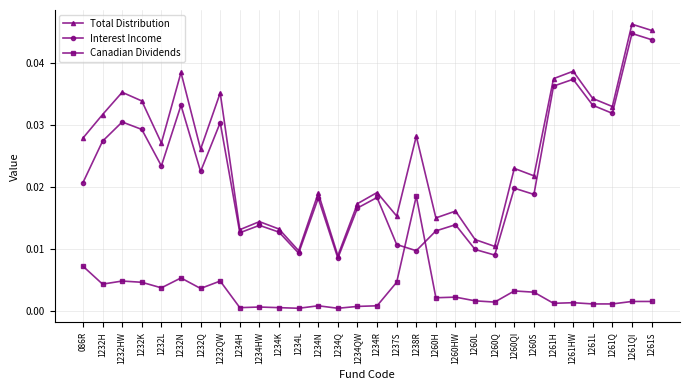

At which category is the sum across all series the highest?

1261QI